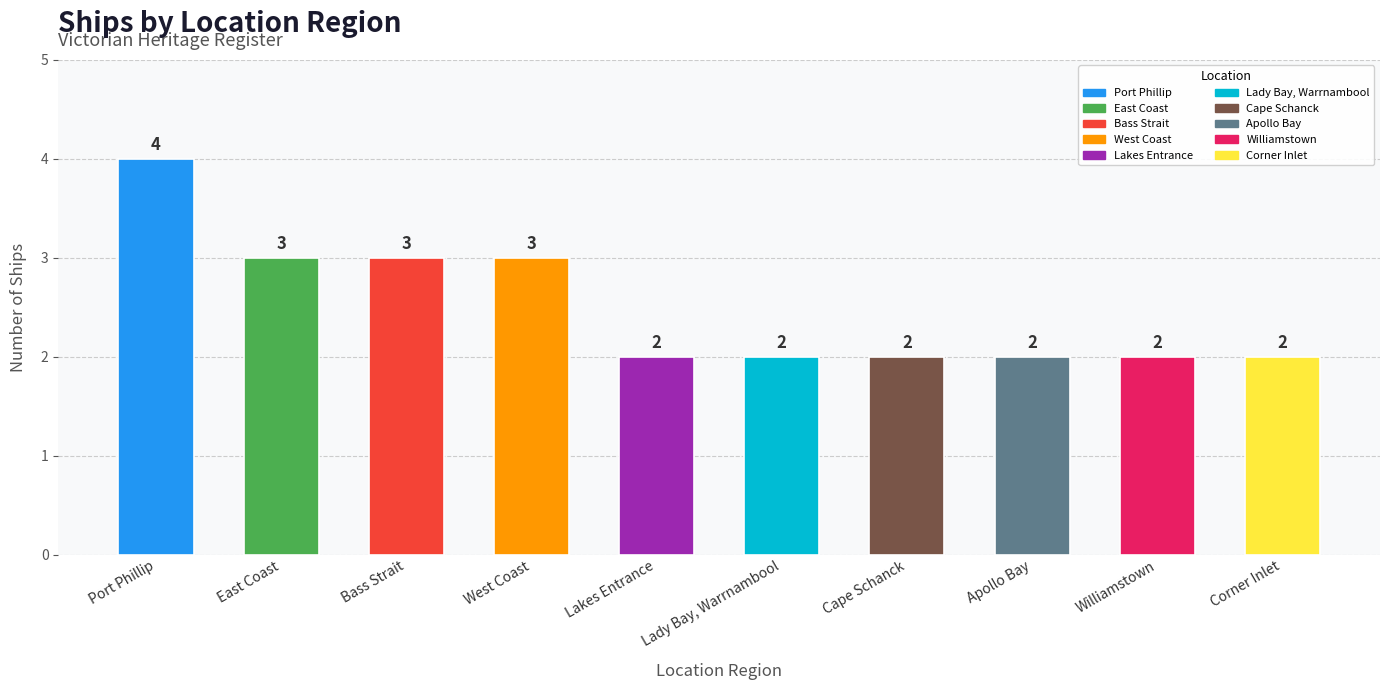

Reading left to right, what are all the values shown in this chart?

4	3	3	3	2	2	2	2	2	2